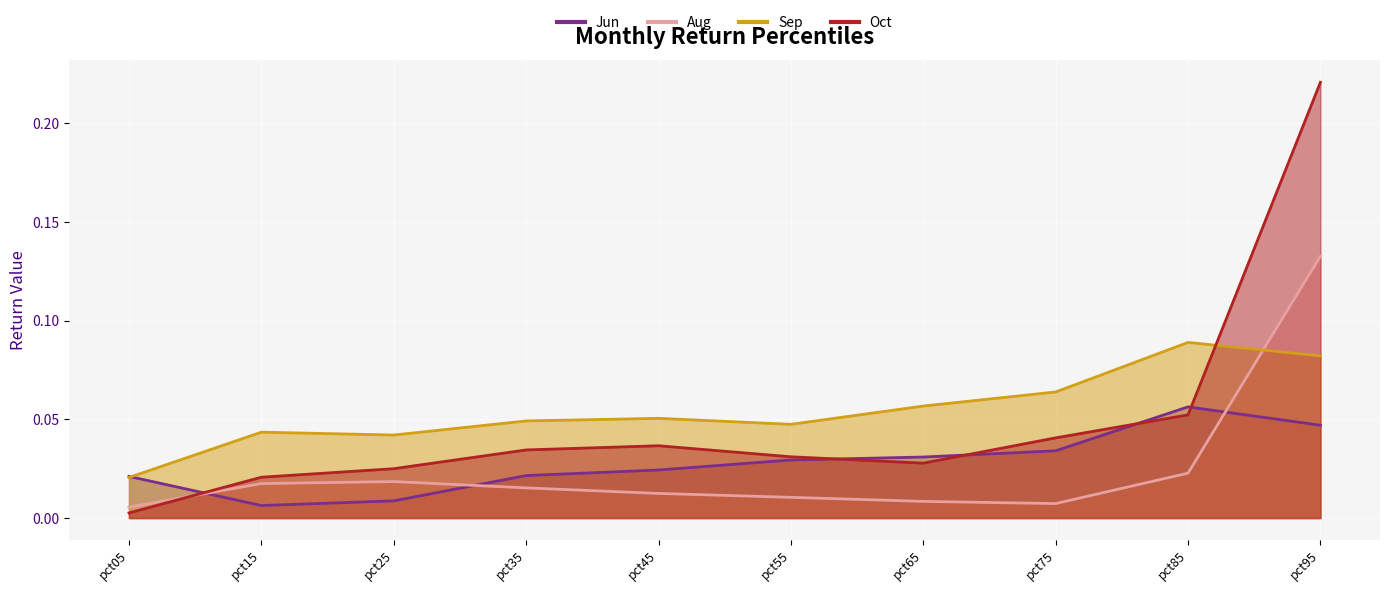

Between pct85 and pct35, which is larger?

pct85